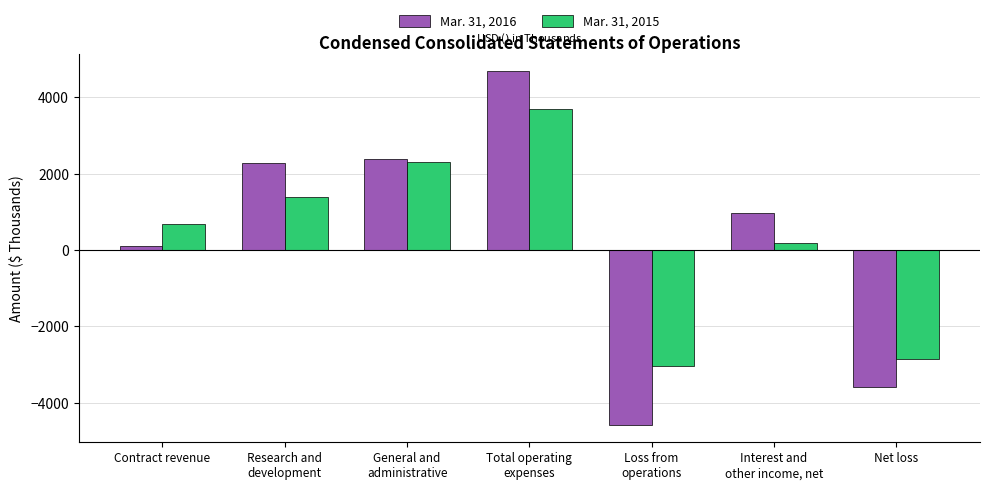

Which series has the largest range (max minus min)?

Mar. 31, 2016